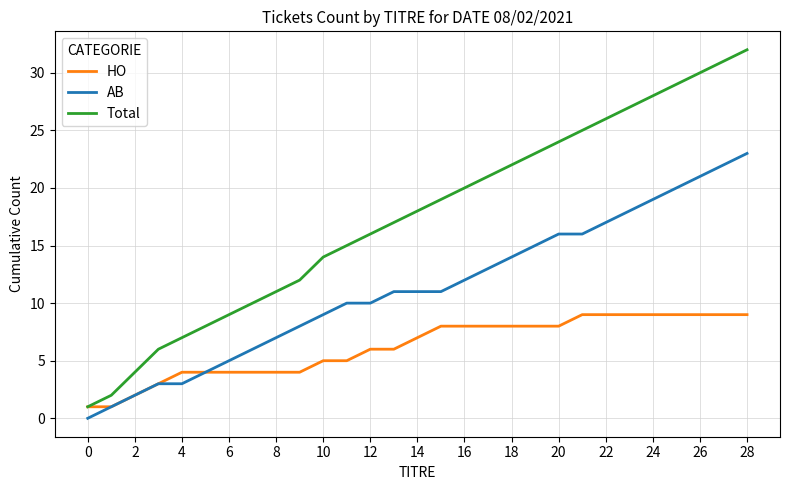

Which series has the largest total across all categories?

Total